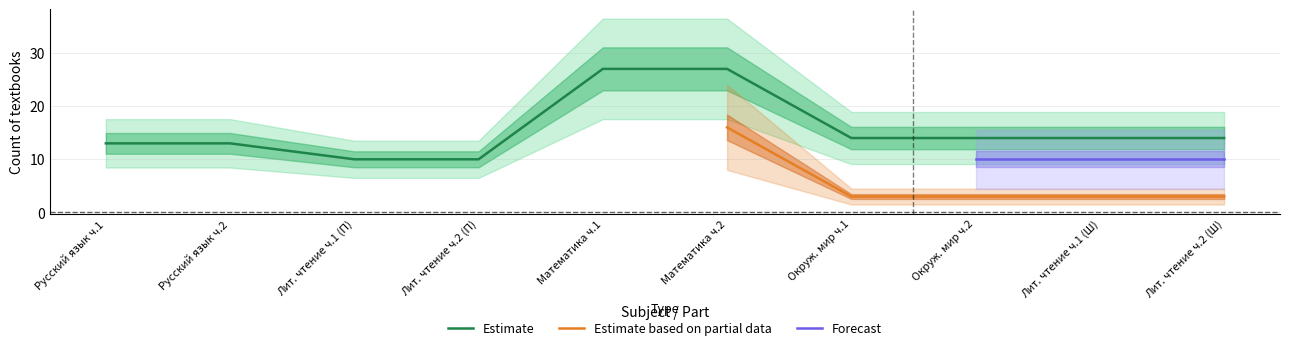

What is the minimum value for Estimate?

10